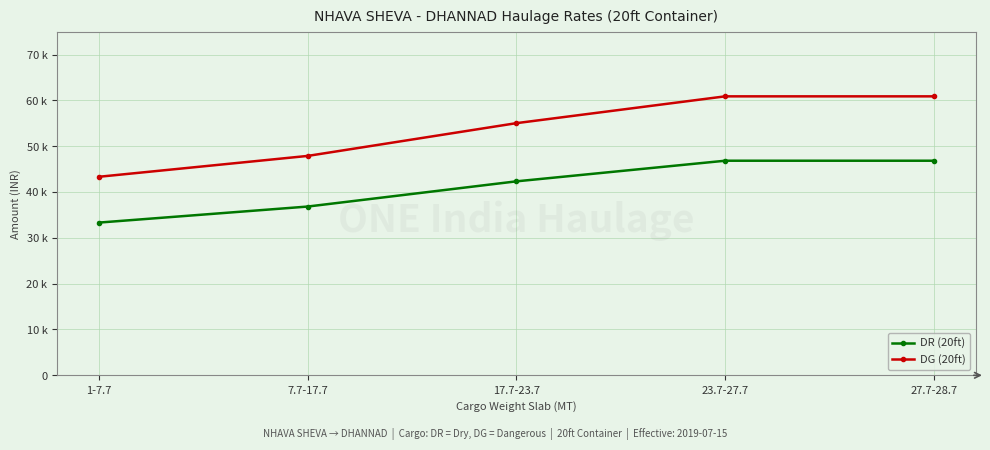

Reading left to right, transcribe all the data shown in this chart.

DR (20ft): 33325	36825	42325	46825	46825
DG (20ft): 43323	47873	55023	60873	60873